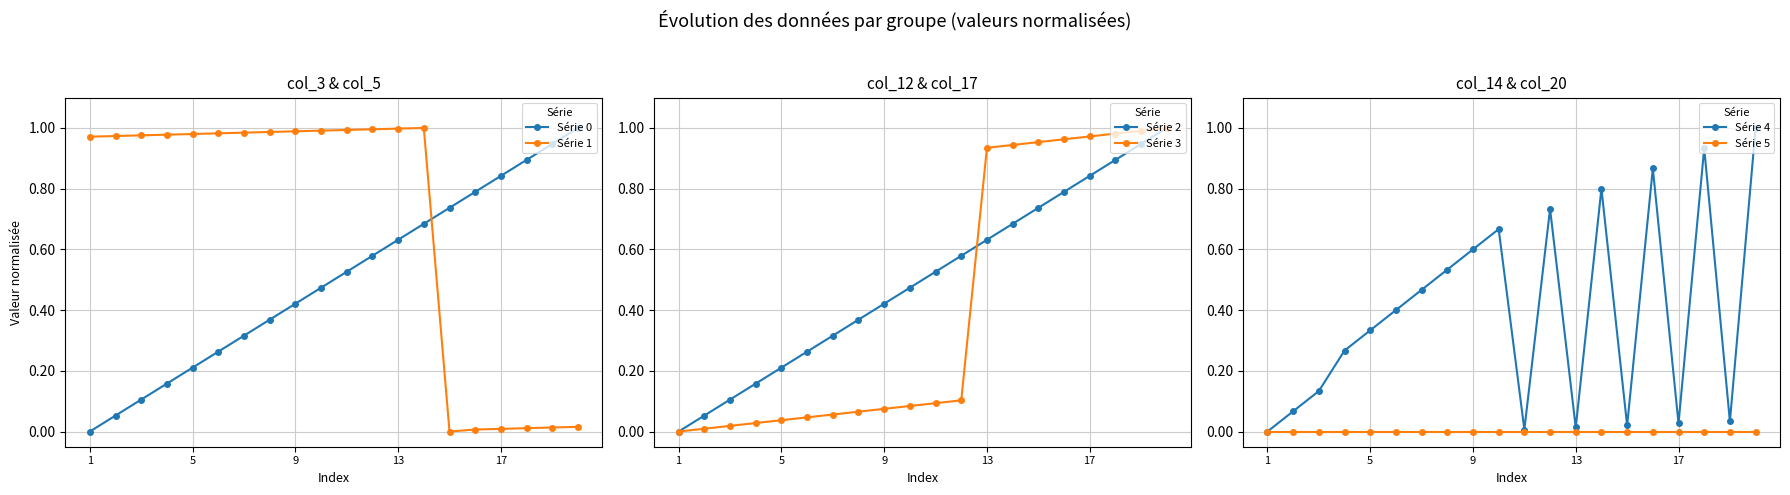

The Série 1 series shows 0.0 at 14. True or false?

True